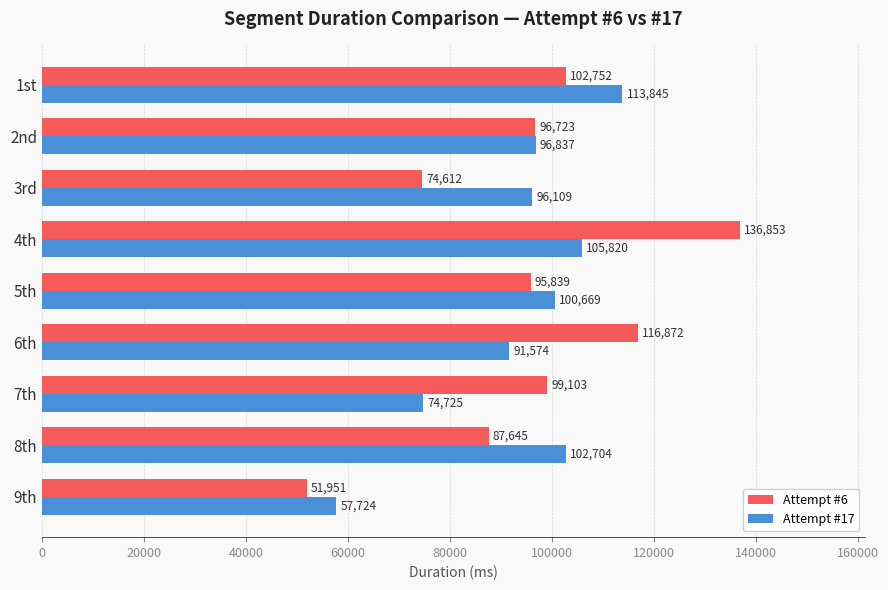

What is the average value of the Attempt #17 series?

93334